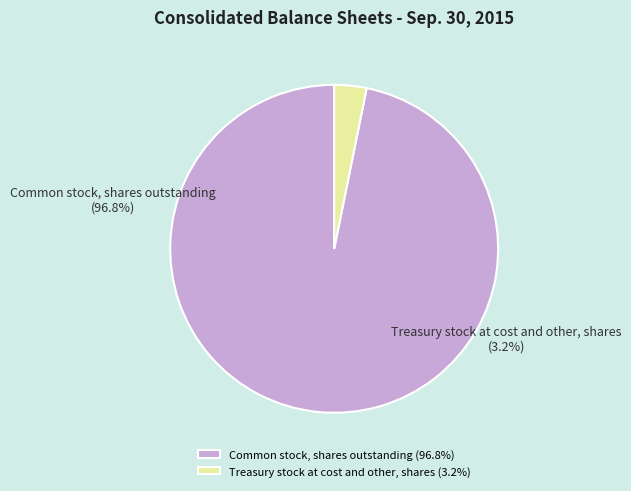

How many segments does this pie chart have?

2